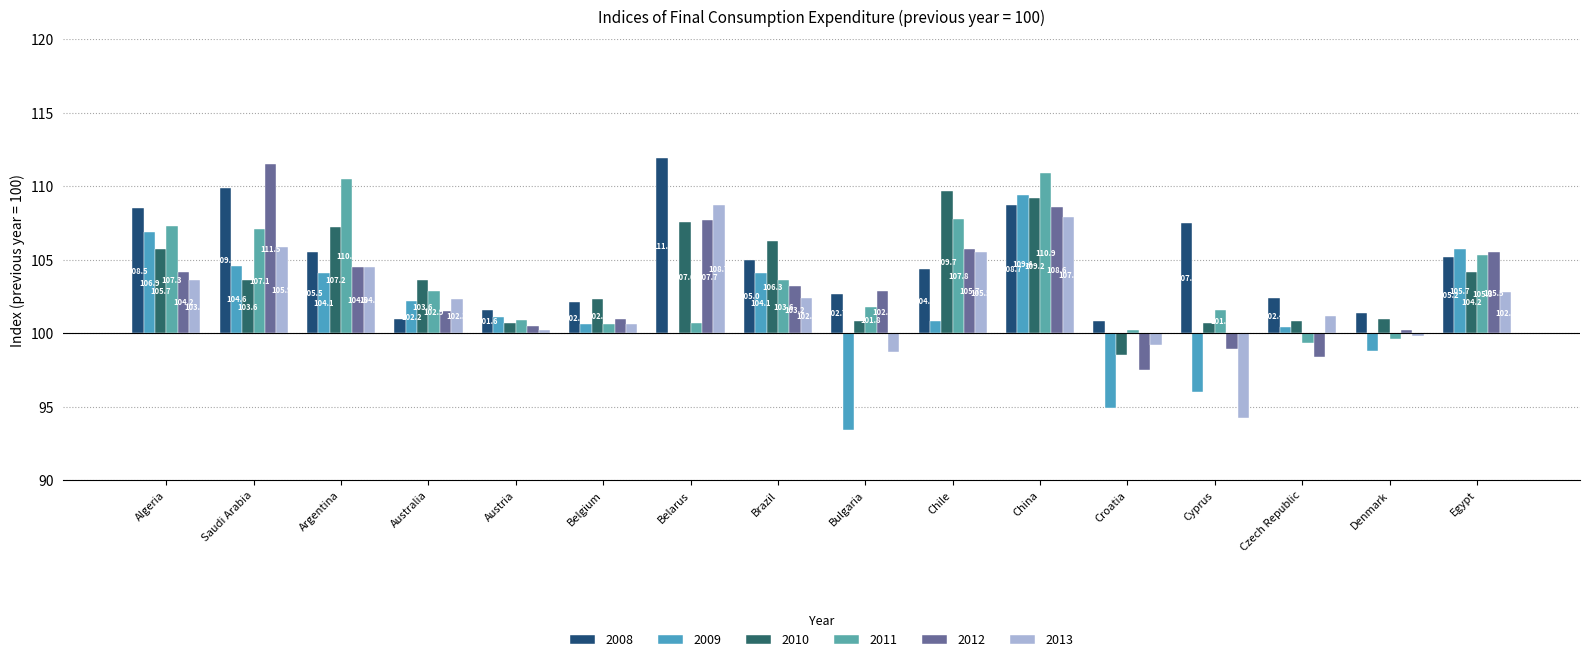

Where does the 2009 series first go above 1?

Algeria